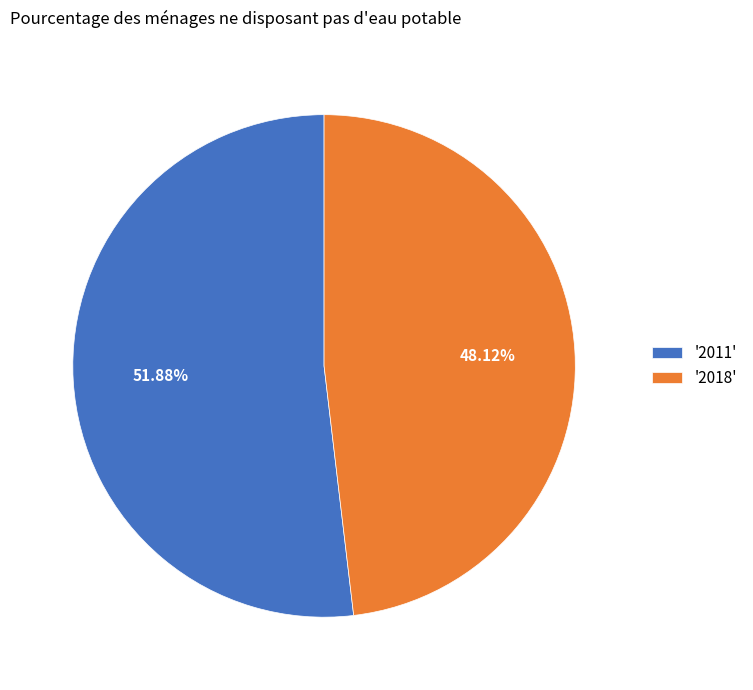

Rank the categories by value from lowest to highest.

'2018', '2011'